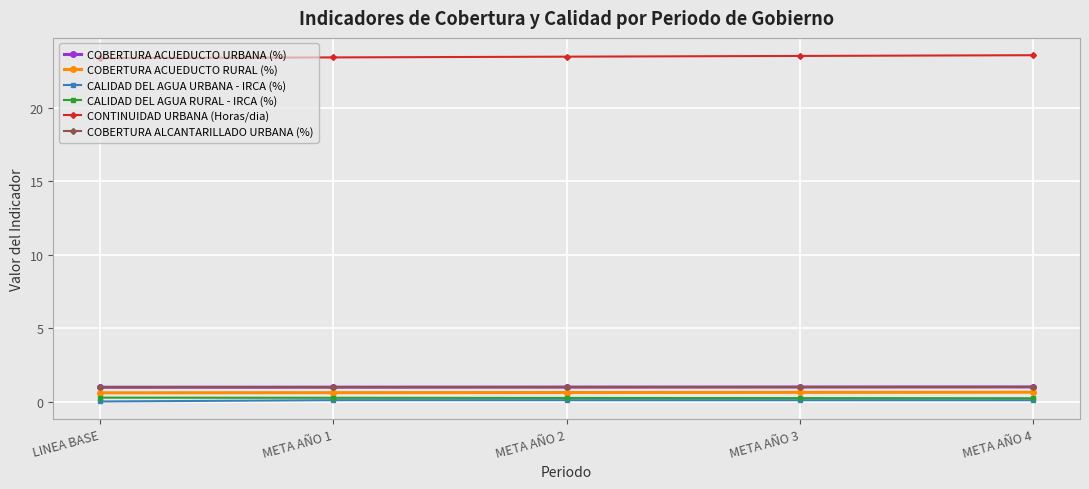

Does the chart have visible grid lines?

Yes